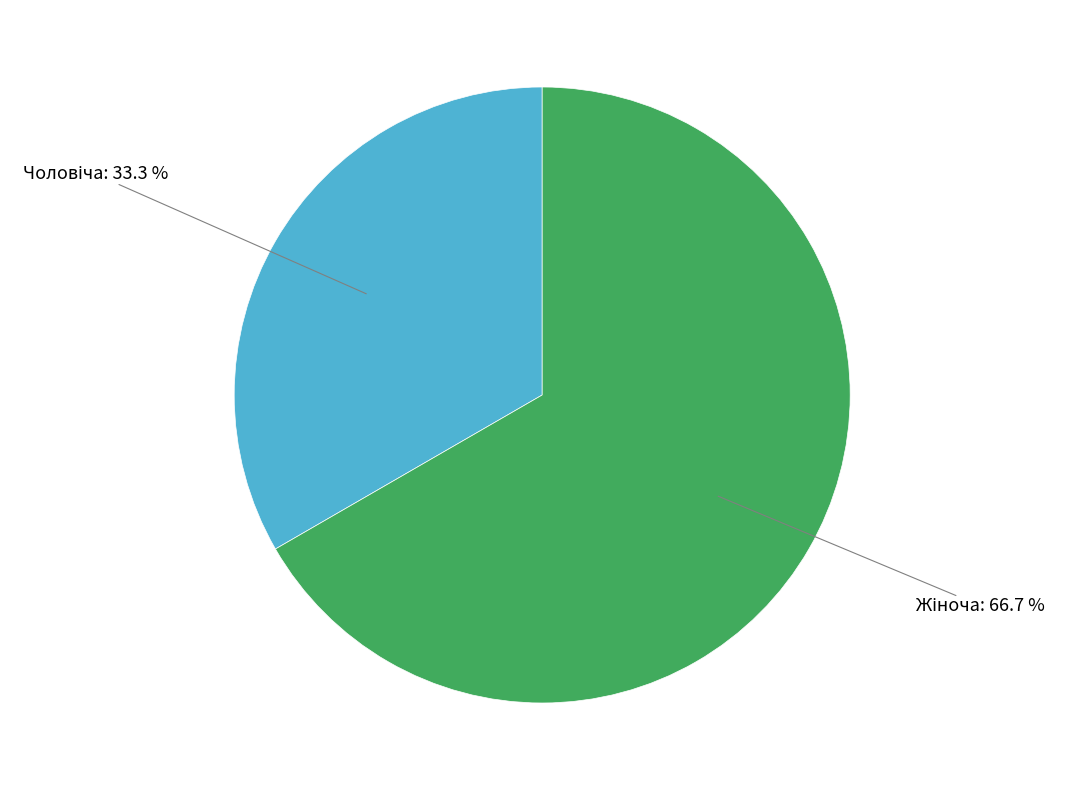

How many slices are in this pie chart?

2